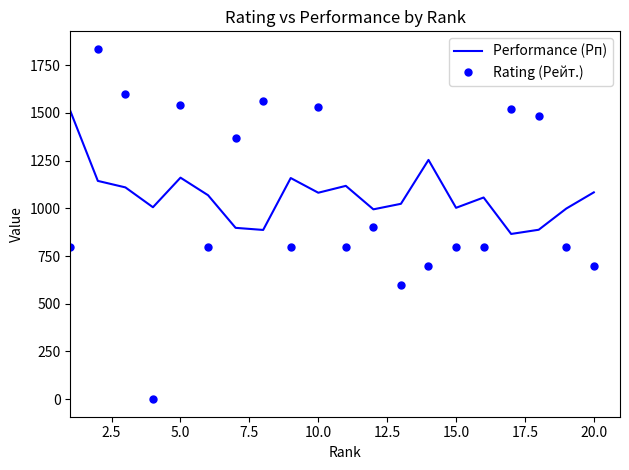

Which series has the widest spread of values?

Rating (Рейт.)